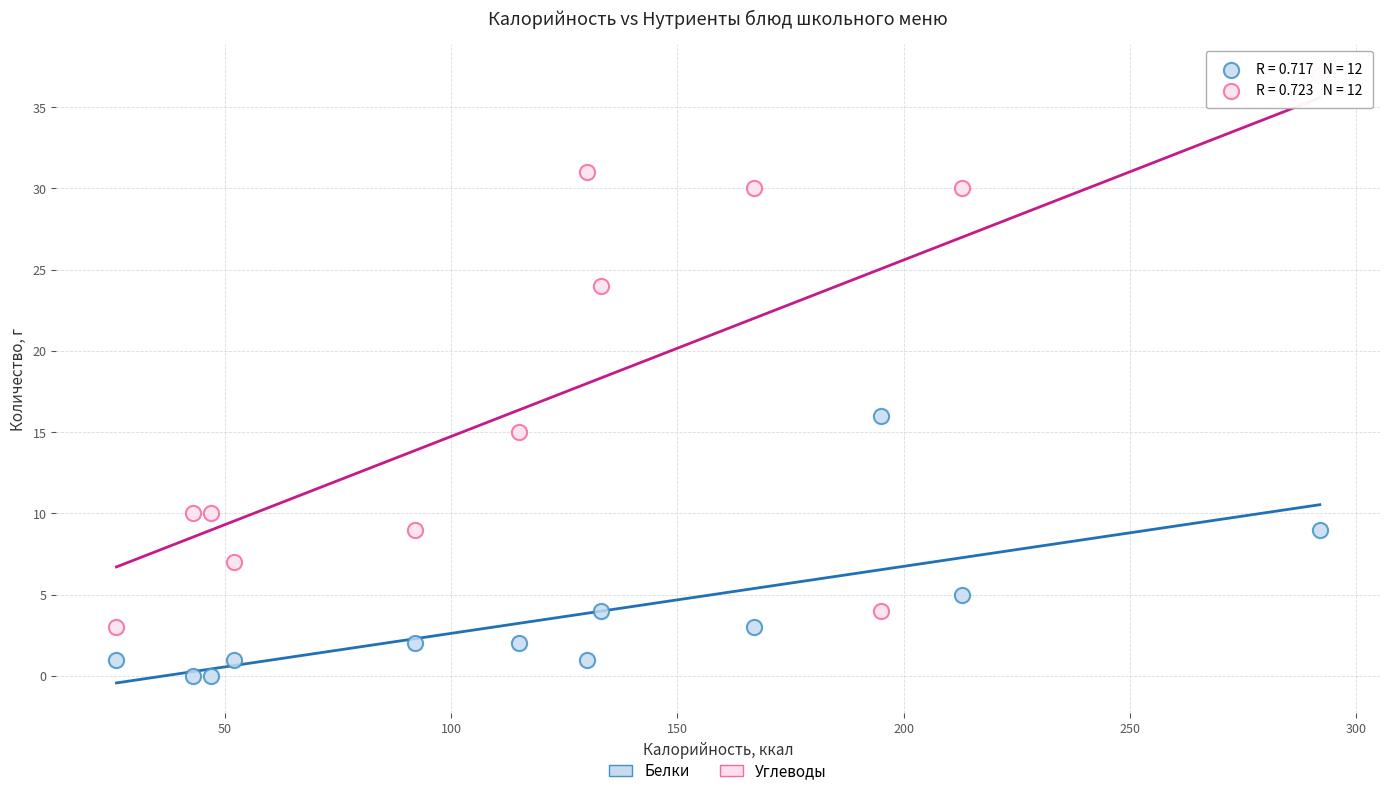

Across all series, what Y value is closest to 18?

16